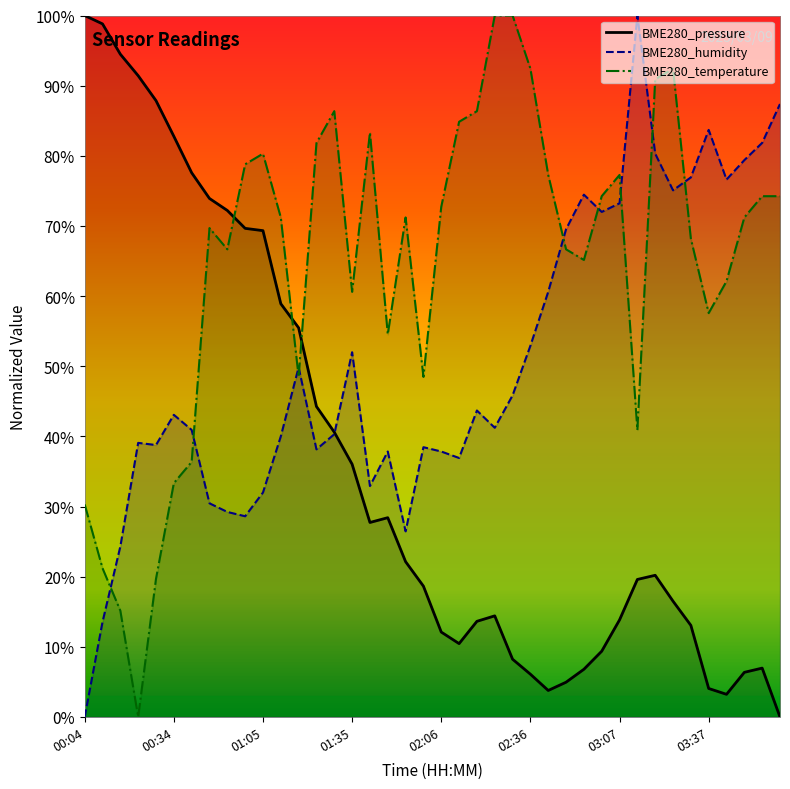

At which category does the chart reach its peak across all series?

00:04